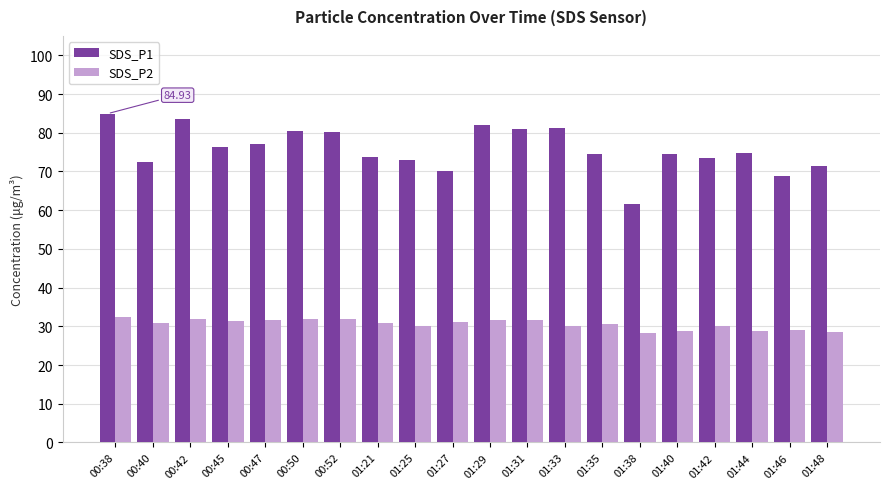

What is the minimum value shown in the chart?

28.3